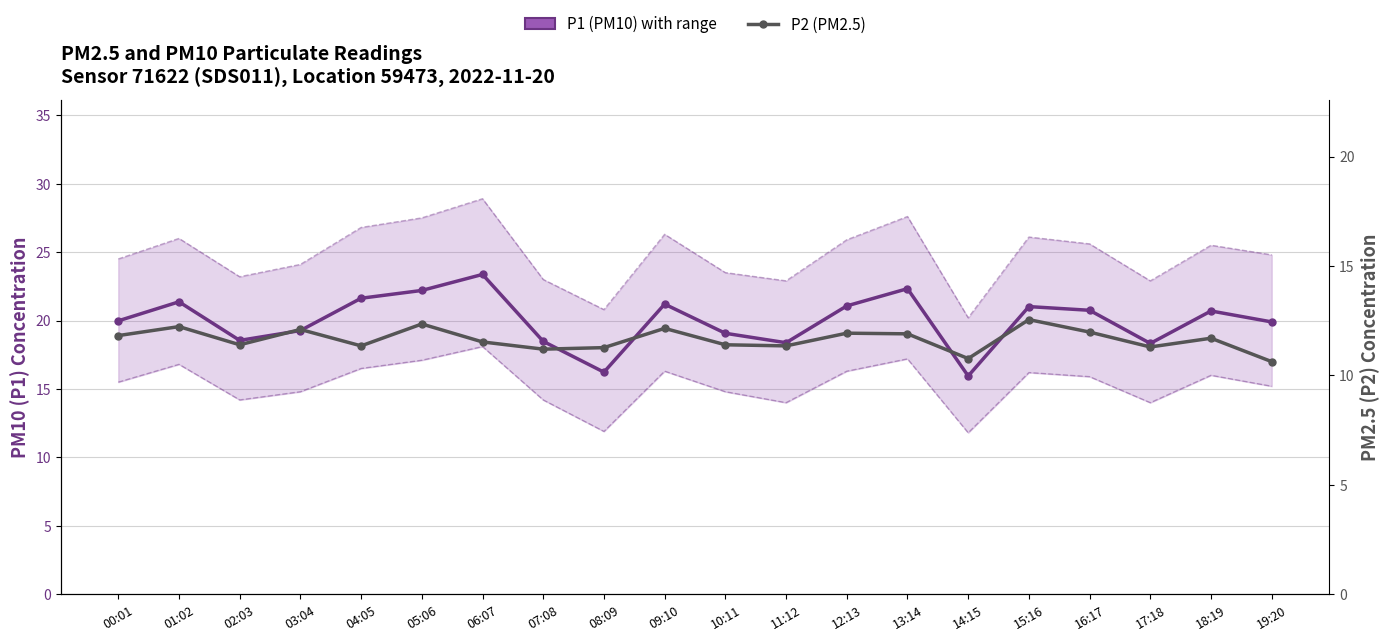

At which category does P1 (PM10) reach its first local valley?

02:03